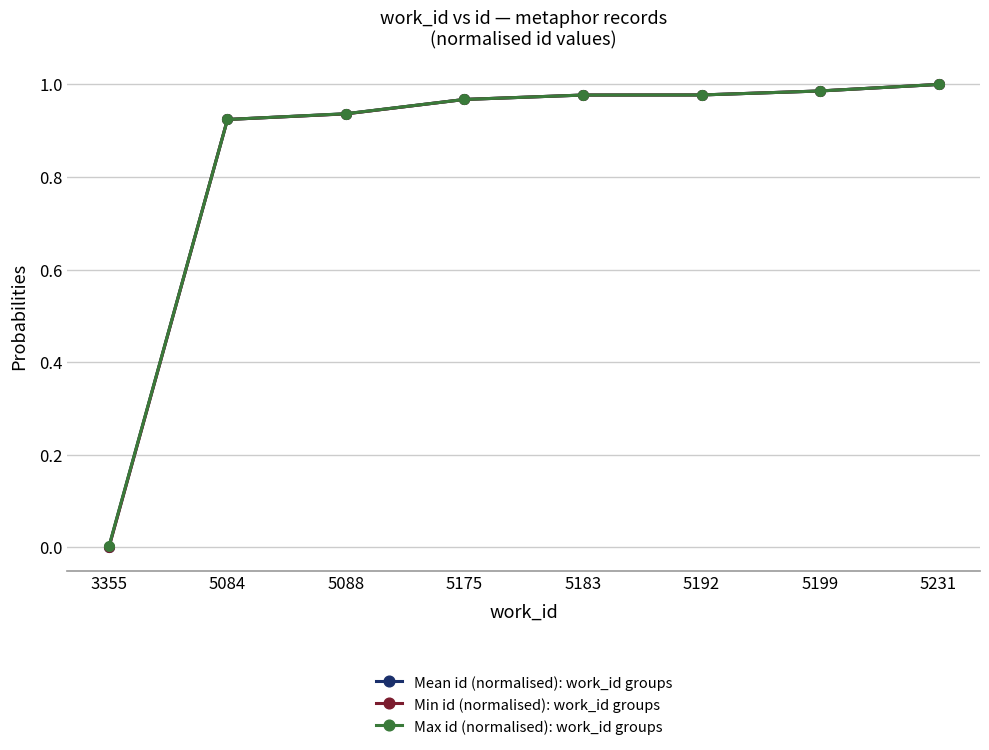

Which series has the widest spread of values?

Min id (normalised): work_id groups